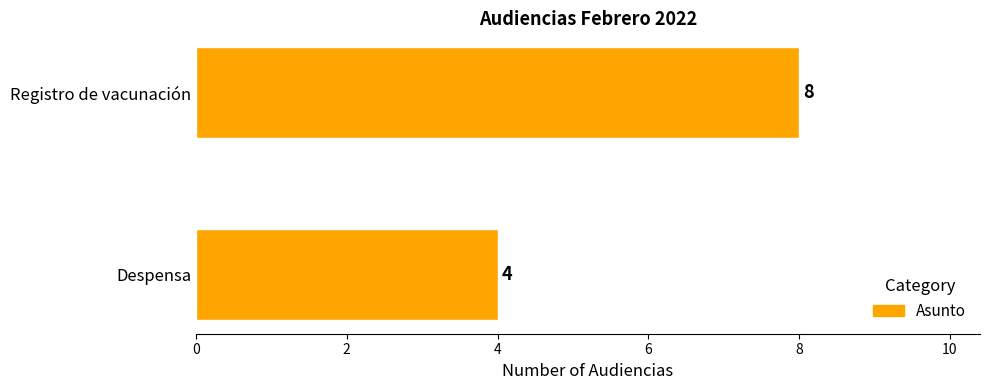

Reading bottom to top, extract all data points from this chart.

Despensa=4	Registro de vacunación=8